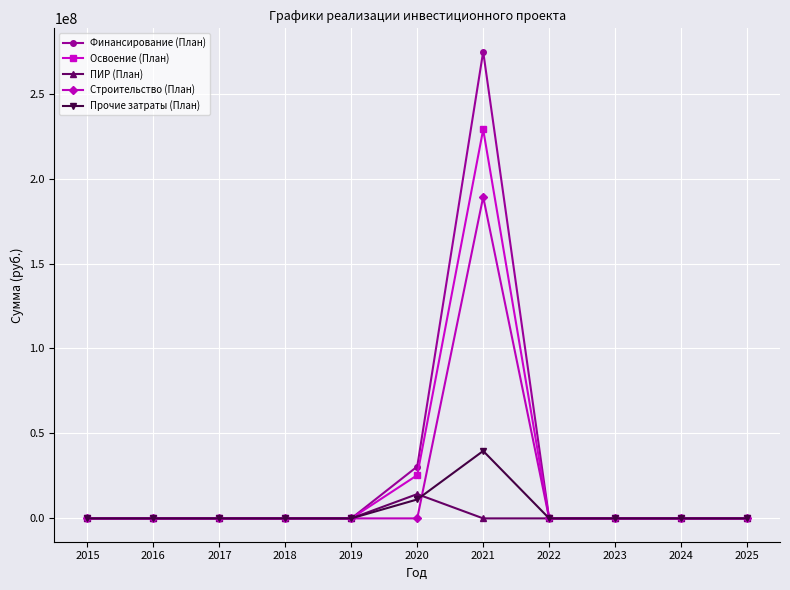

Is the value of Финансирование (План) at 2019 greater than the value of Прочие затраты (План) at 2020?

No